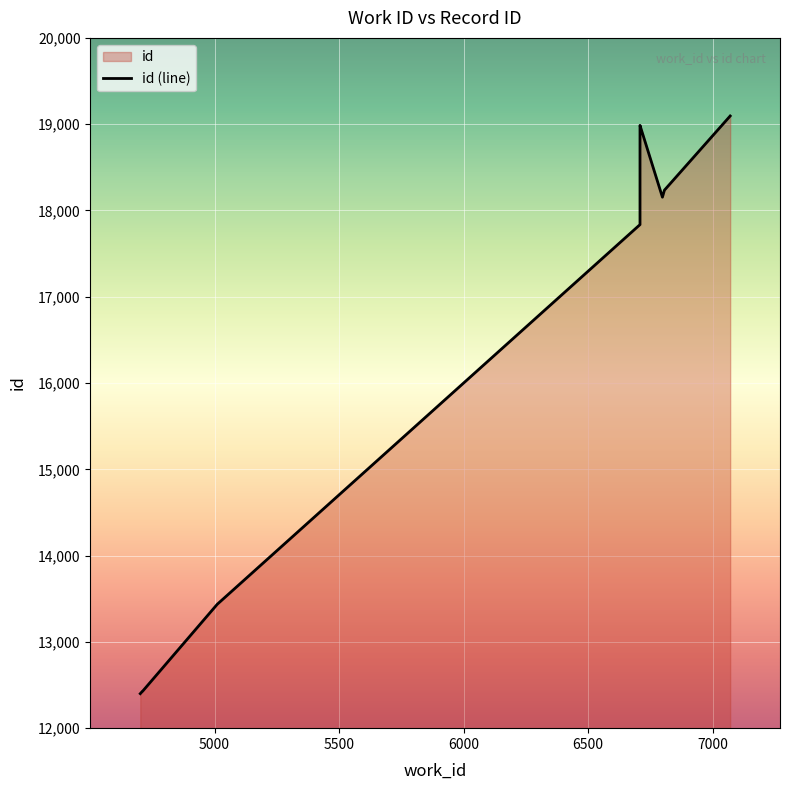

At which category does the chart reach its minimum across all series?

4702